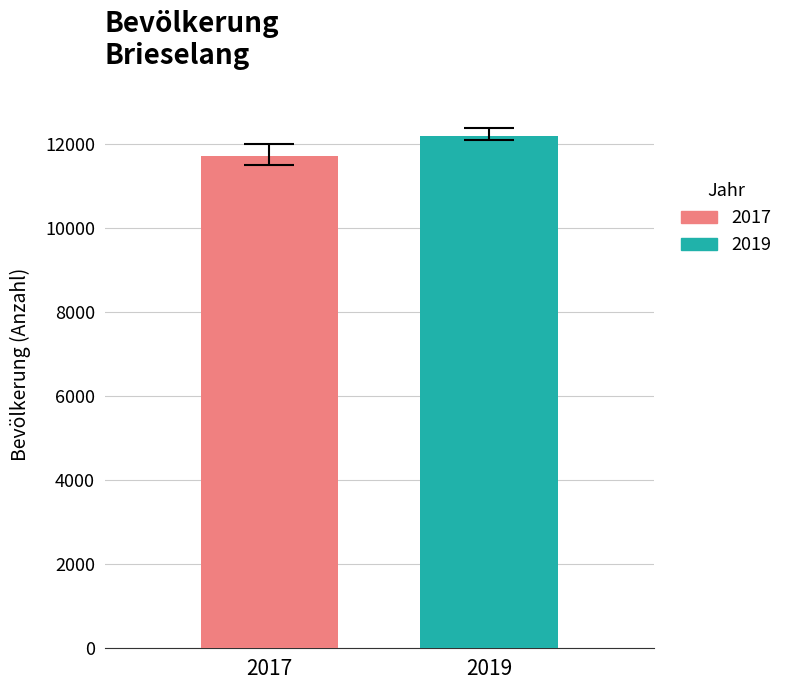

What is the smallest value displayed?

11714